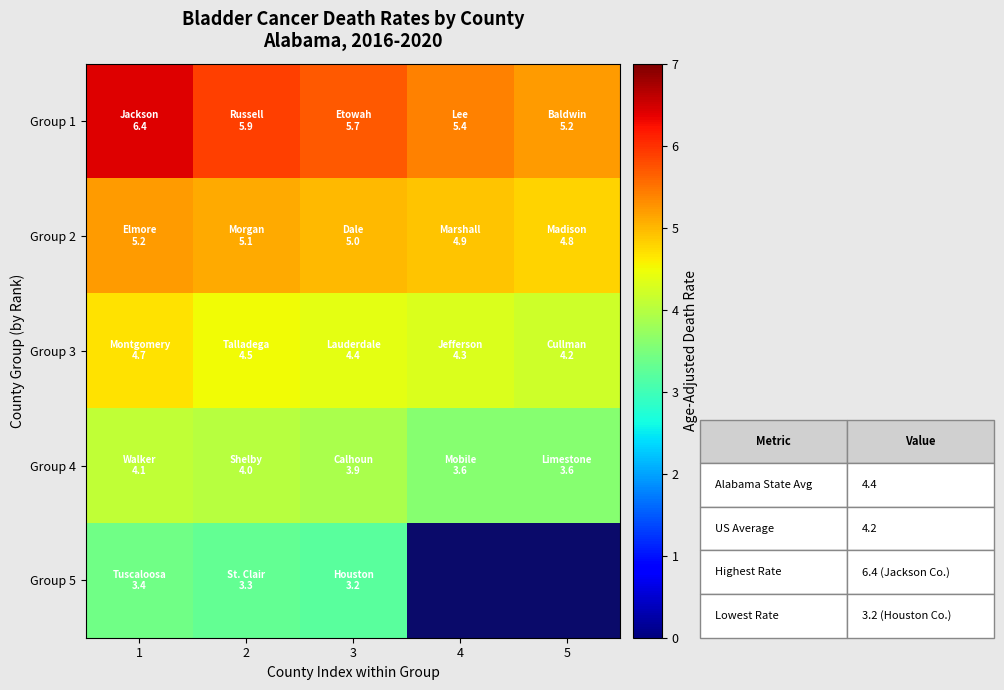

The value of Group 5 at 3 is 3.2. True or false?

True